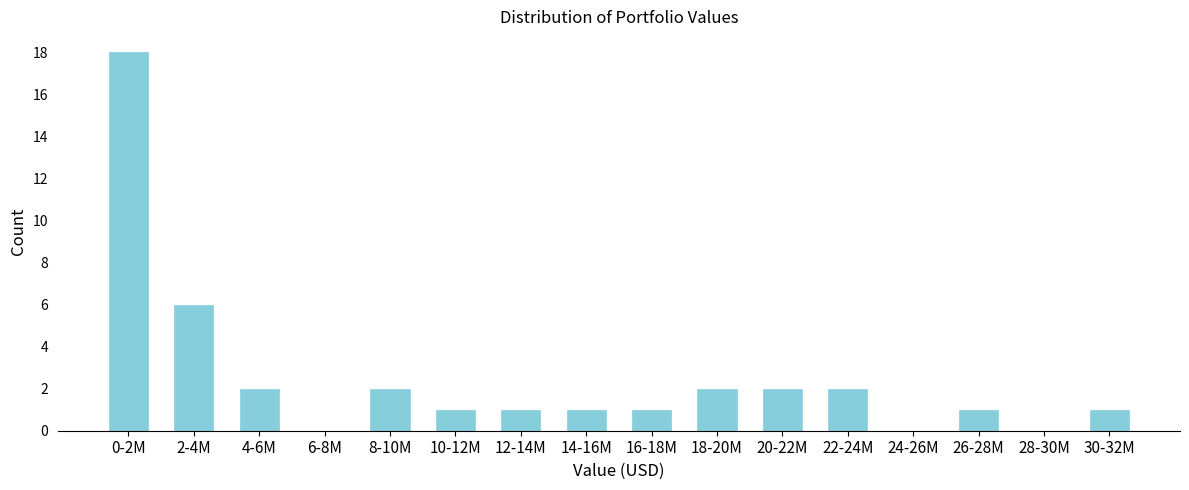

Reading right to left, transcribe all the data shown in this chart.

30-32M=1	28-30M=0	26-28M=1	24-26M=0	22-24M=2	20-22M=2	18-20M=2	16-18M=1	14-16M=1	12-14M=1	10-12M=1	8-10M=2	6-8M=0	4-6M=2	2-4M=6	0-2M=18